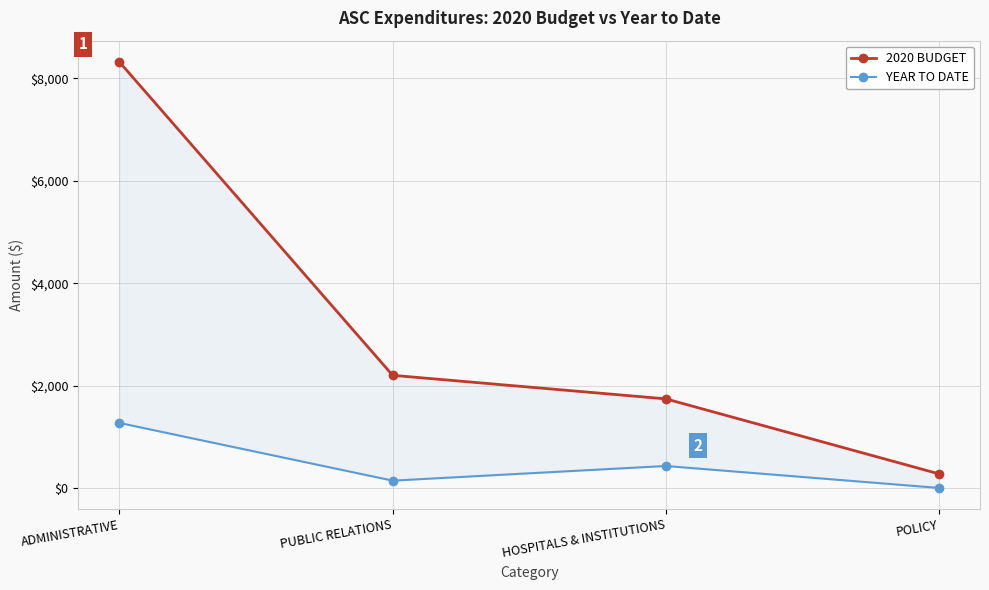

At how many categories does at least one series exceed 4006?

1